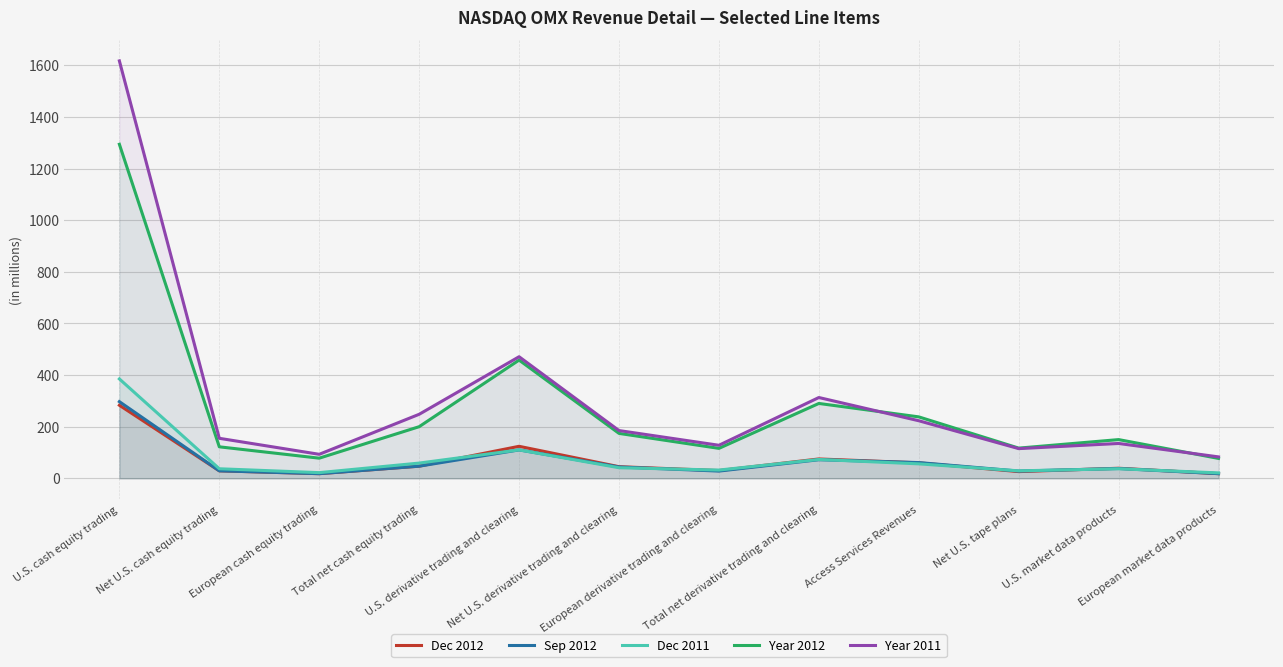

What is the sum of the Year 2011 values at Access Services Revenues and Total net derivative trading and clearing?

536